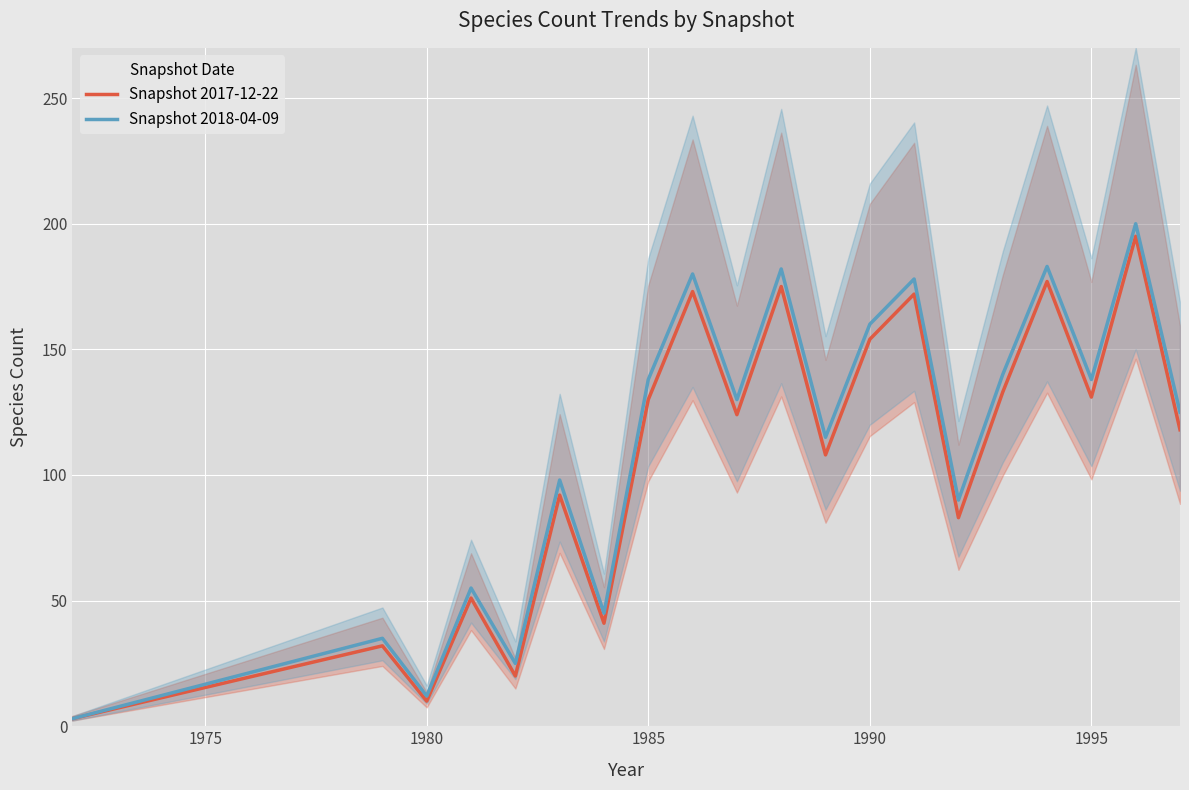

Reading left to right, what are all the values shown in this chart?

Snapshot 2017-12-22: 3	32	10	51	20	92	41	130	173	124	175	108	154	172	83	133	177	131	195	118
Snapshot 2018-04-09: 3	35	12	55	25	98	45	138	180	130	182	115	160	178	90	140	183	138	200	125